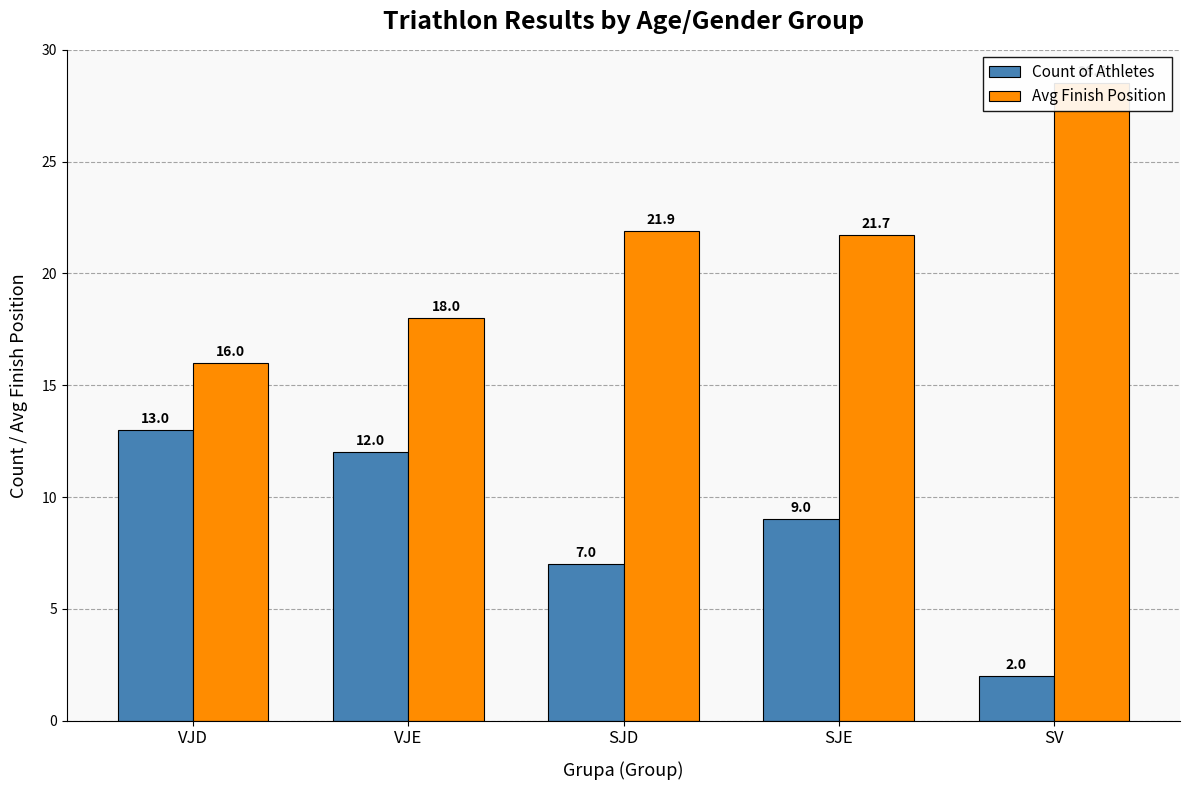

Reading left to right, what are all the values shown in this chart?

Count of Athletes: VJD=13.0	VJE=12.0	SJD=7.0	SJE=9.0	SV=2.0
Avg Finish Position: VJD=16.0	VJE=18.0	SJD=21.9	SJE=21.7	SV=28.5